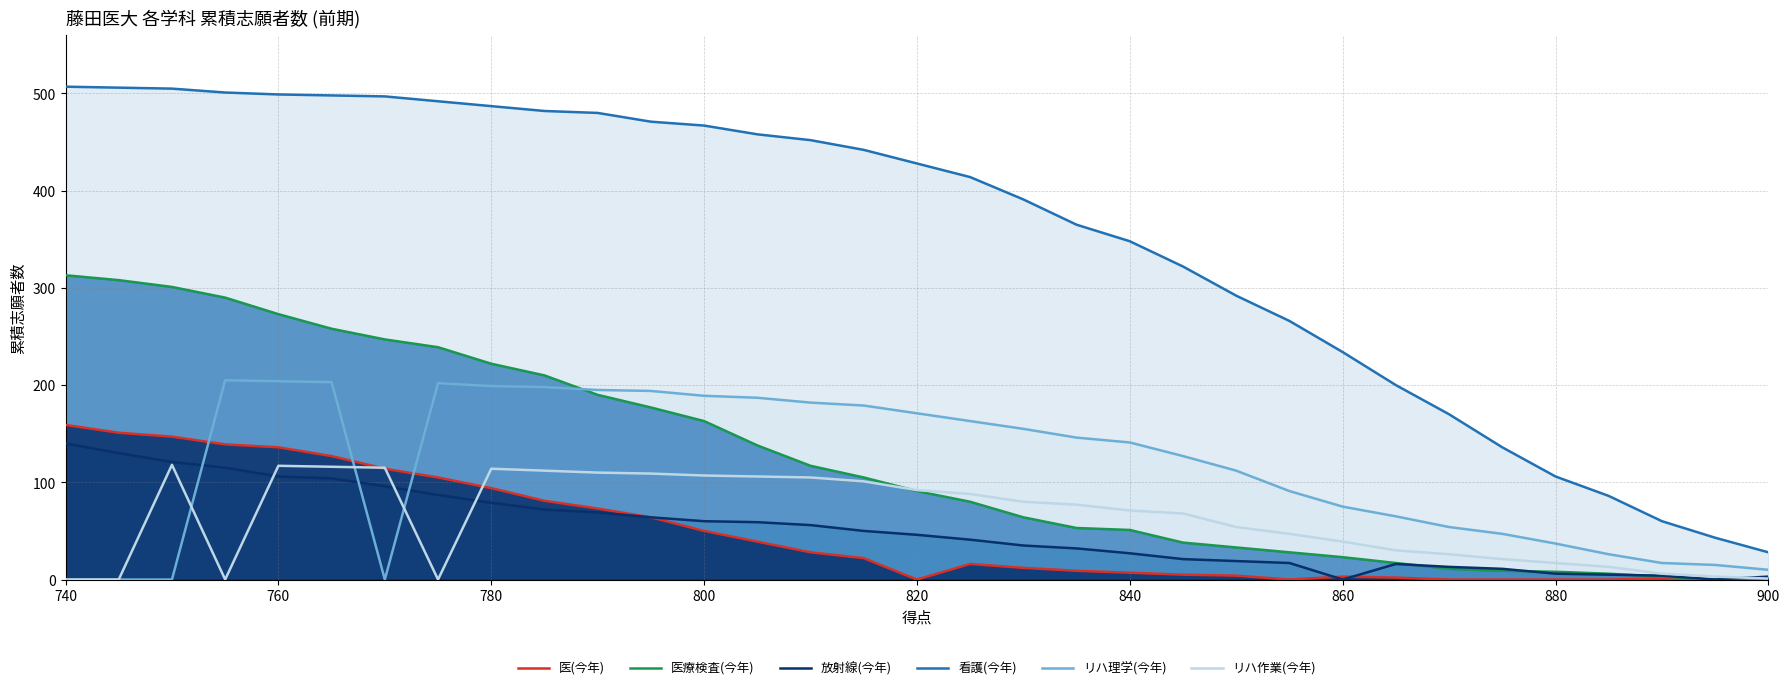

Does the chart display data point markers on the line(s)?

No